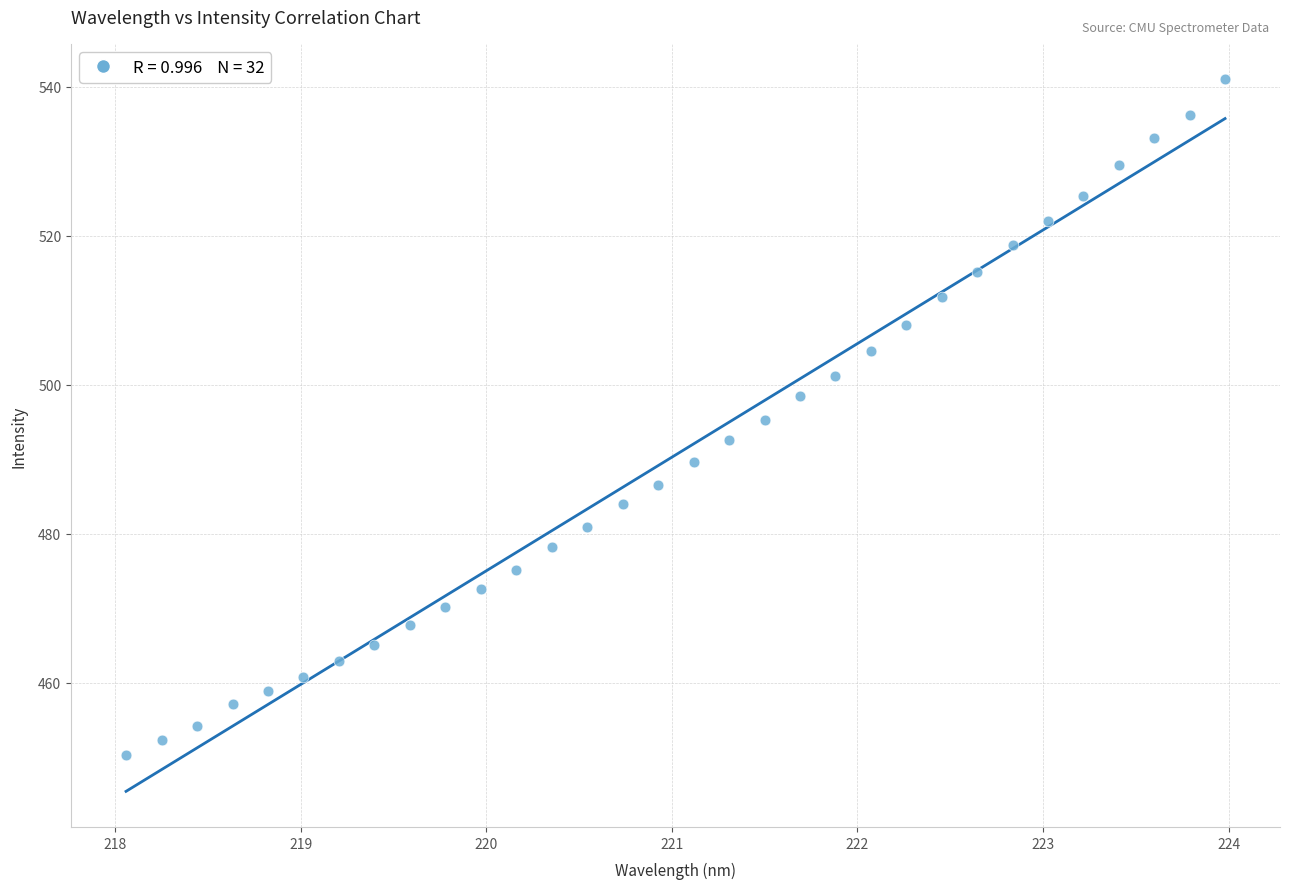

What is the range of X values (max minus min)?

5.9